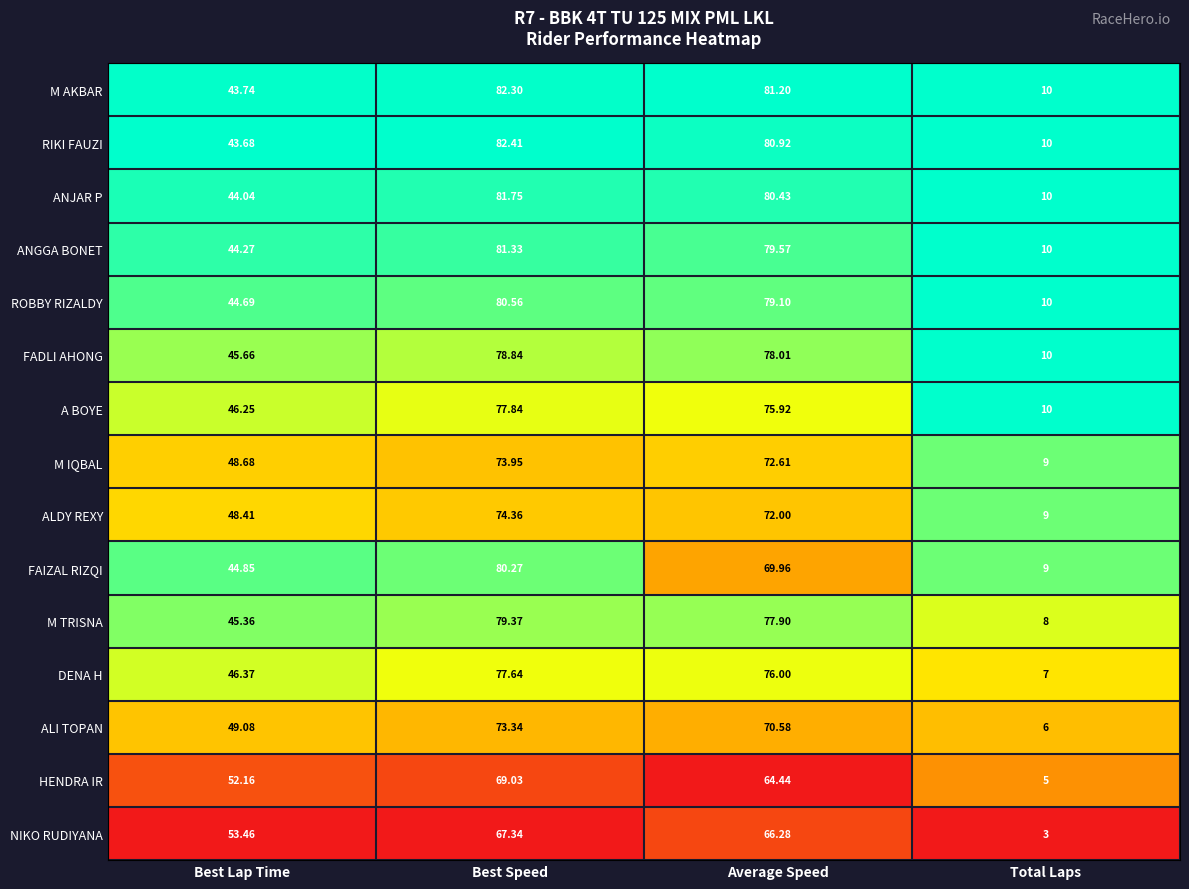

Where does the DENA H series first go above 76?

Best Speed